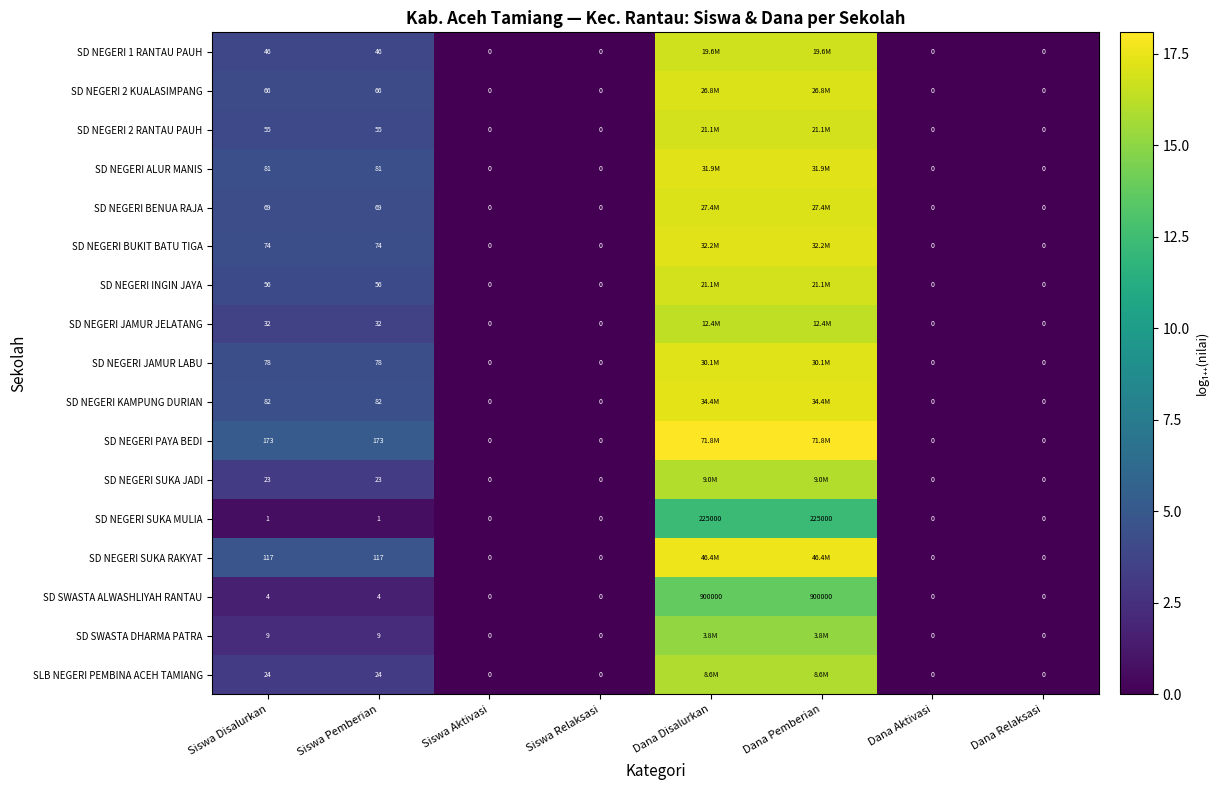

At how many categories does at least one series exceed 13?

2